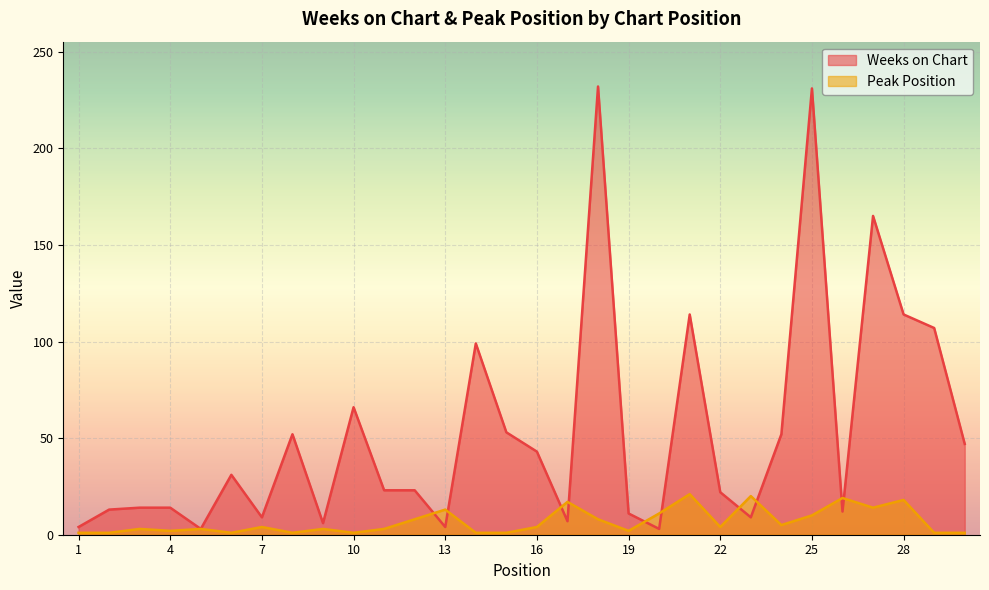

Reading right to left, transcribe all the data shown in this chart.

Weeks on Chart: 30=47	29=107	28=114	27=165	26=12	25=231	24=52	23=9	22=22	21=114	20=3	19=11	18=232	17=7	16=43	15=53	14=99	13=4	12=23	11=23	10=66	9=6	8=52	7=9	6=31	5=3	4=14	3=14	2=13	1=4
Peak Position: 30=1	29=1	28=18	27=14	26=19	25=10	24=5	23=20	22=4	21=21	20=11	19=2	18=8	17=17	16=4	15=1	14=1	13=13	12=8	11=3	10=1	9=3	8=1	7=4	6=1	5=3	4=2	3=3	2=1	1=1